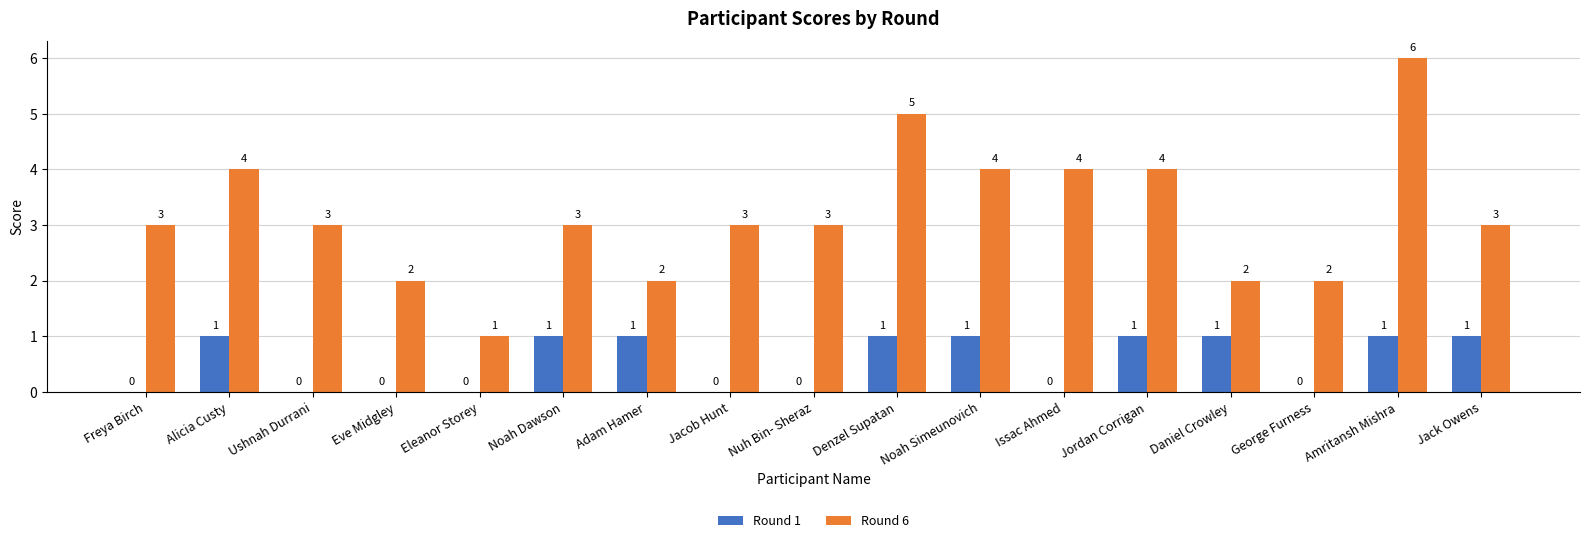

True or false: Round 6 has a value of 5 at Denzel Supatan.

True